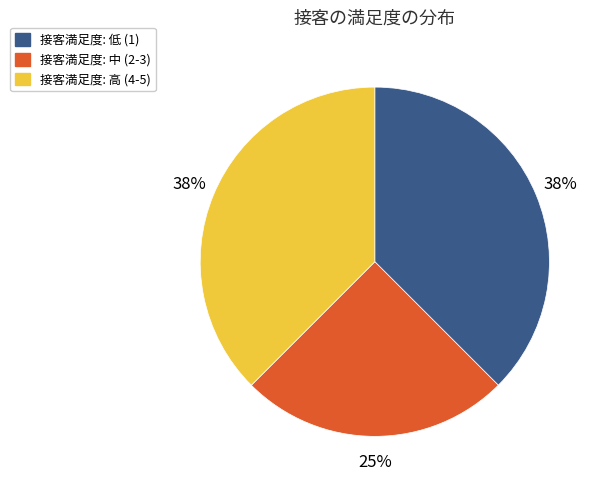

To the nearest percent, what is the average slice percentage?

33%